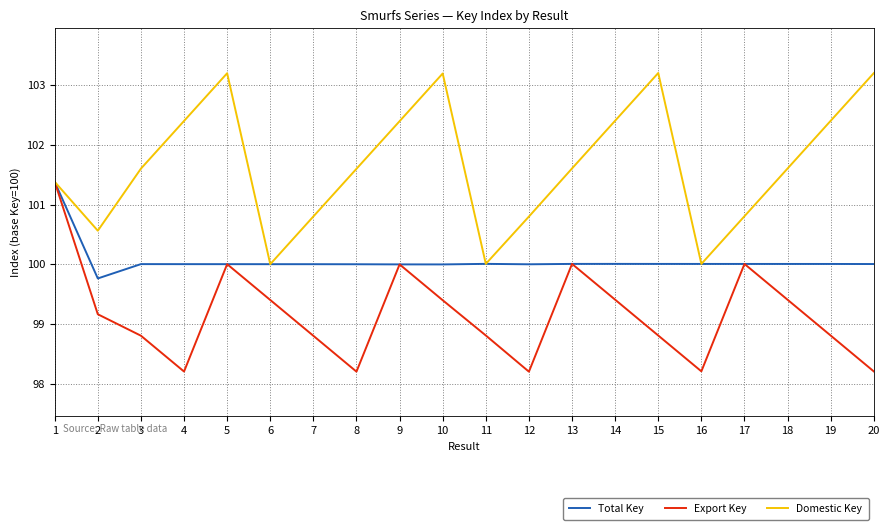

The Domestic Key series shows 100.6 at 2. True or false?

True